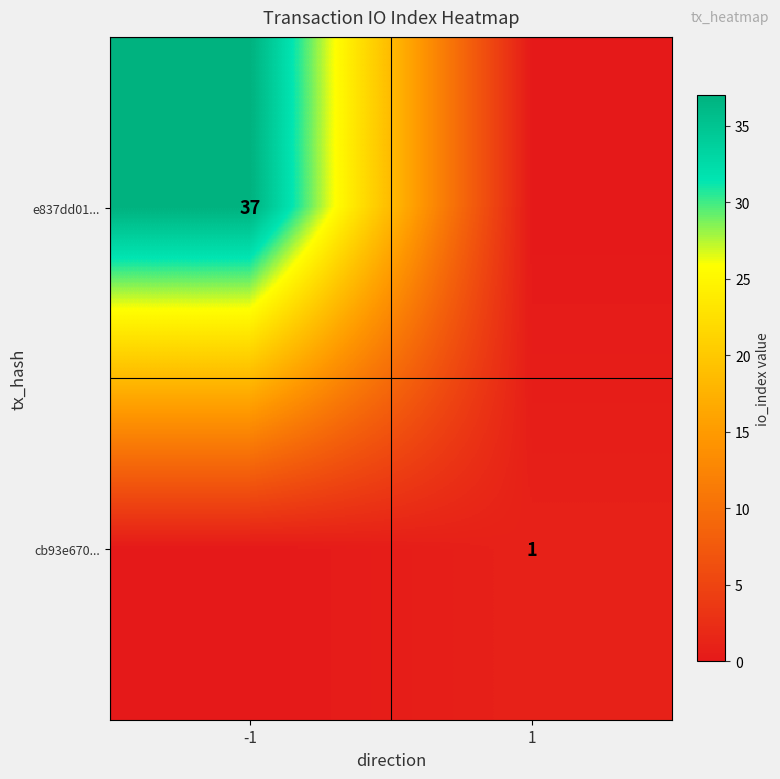

The cb93e670... series shows 2 at 1. True or false?

False